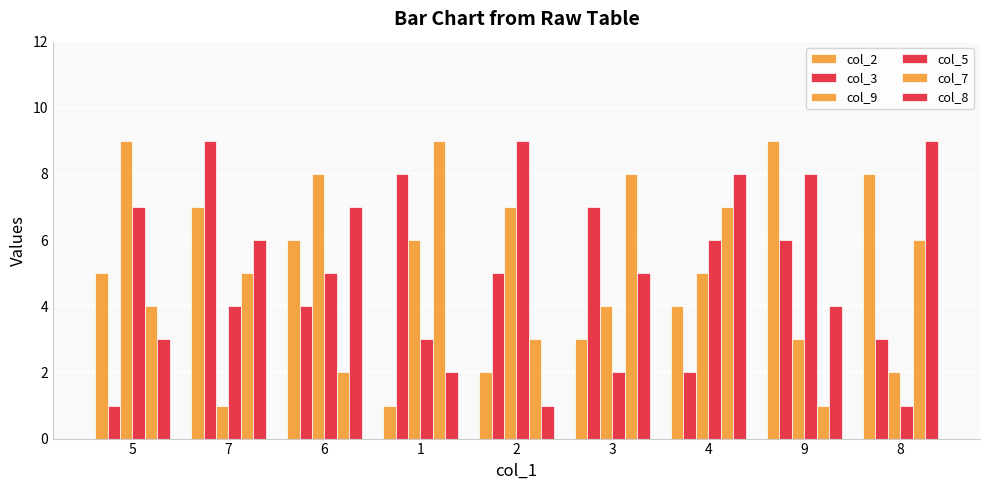

Rank the categories by col_8 value from lowest to highest.

2, 1, 5, 9, 3, 7, 6, 4, 8